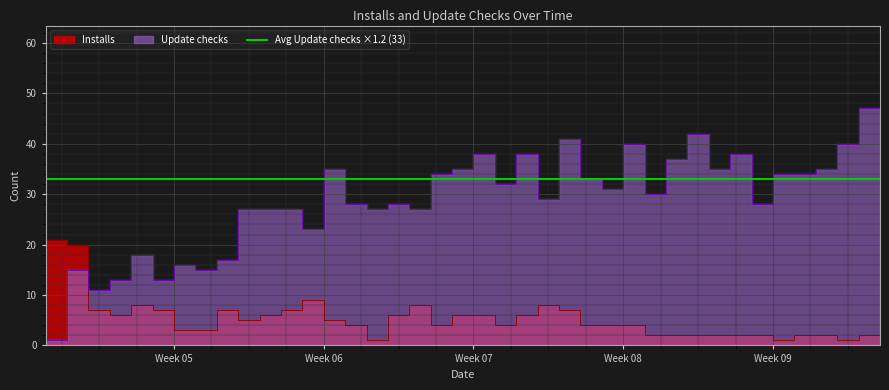

List the series in order of their peak value, highest first.

Update checks, Installs